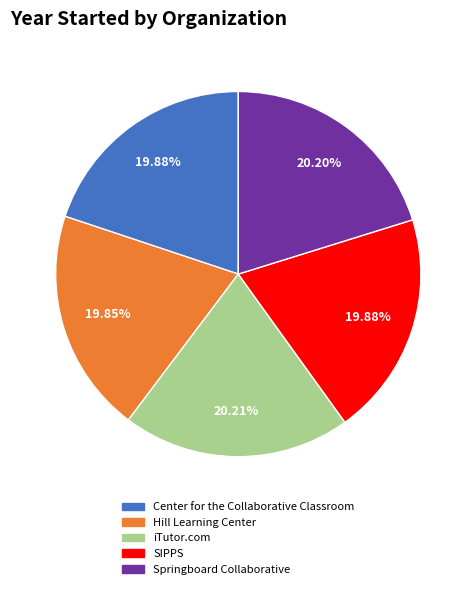

Is the sum of iTutor.com and Center for the Collaborative Classroom greater than half?

No